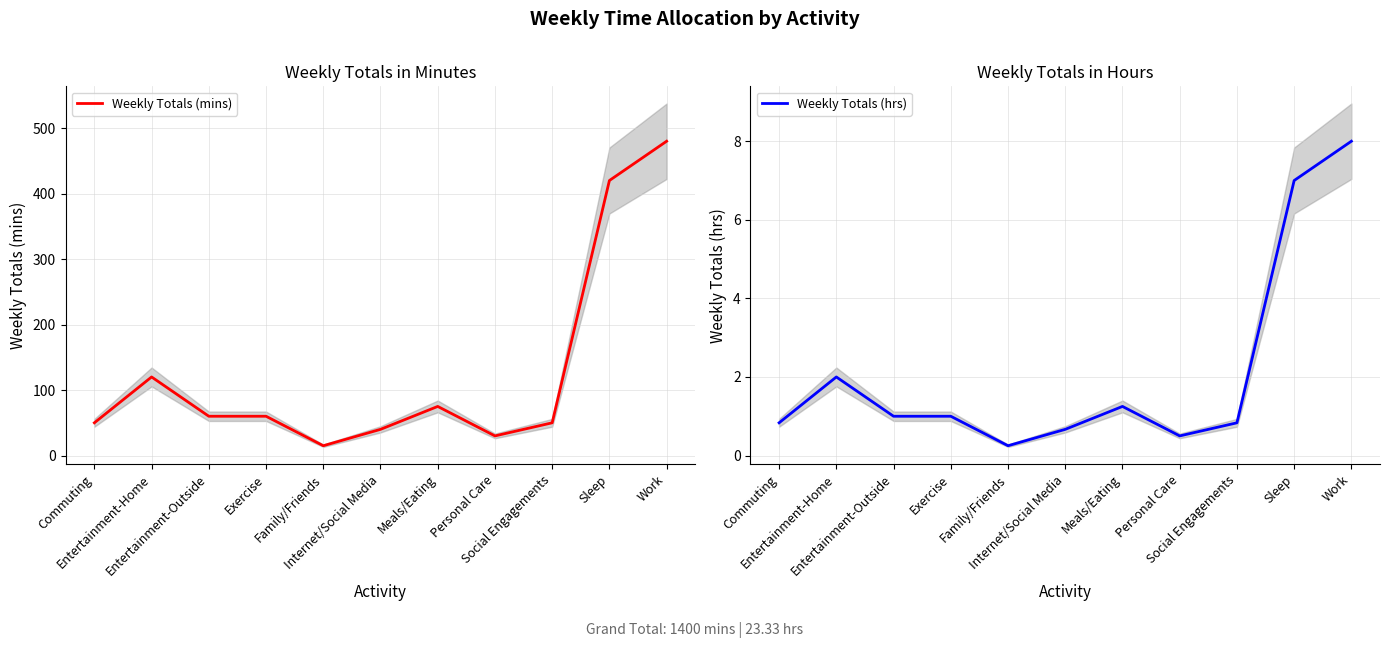

The value of Weekly Totals (mins) at Work is 795.4. True or false?

False